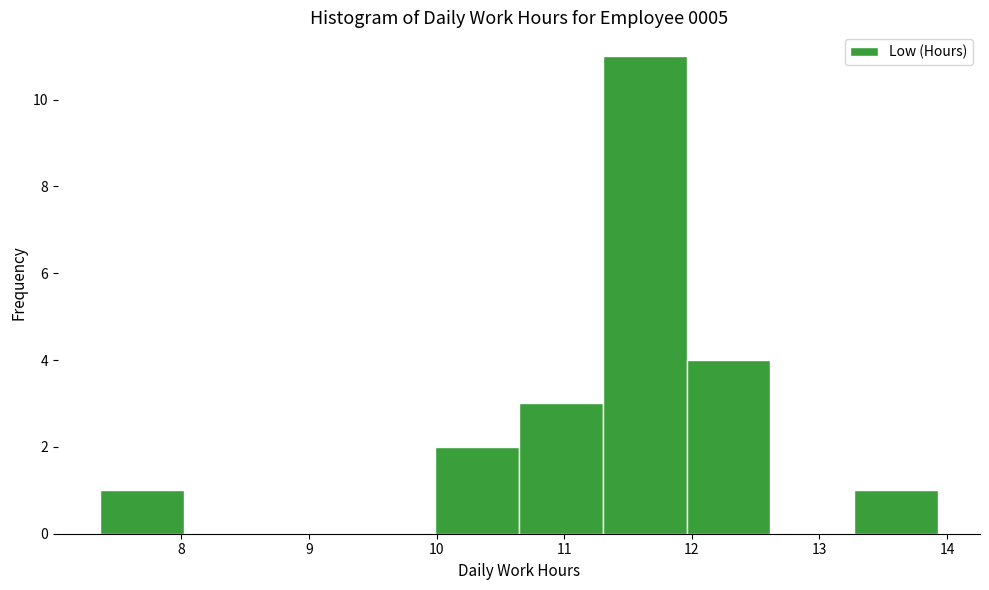

Which range on the x-axis has the tallest bar?

11.3 to 12.0